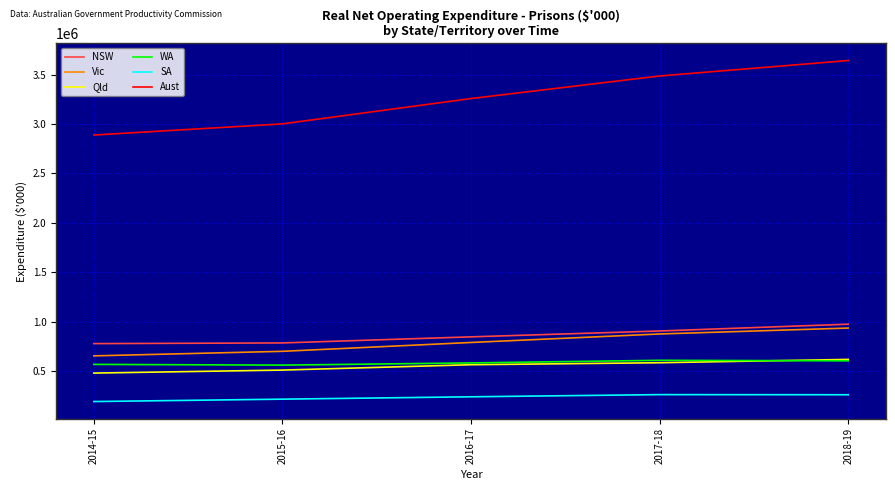

Which series has the largest range (max minus min)?

Aust